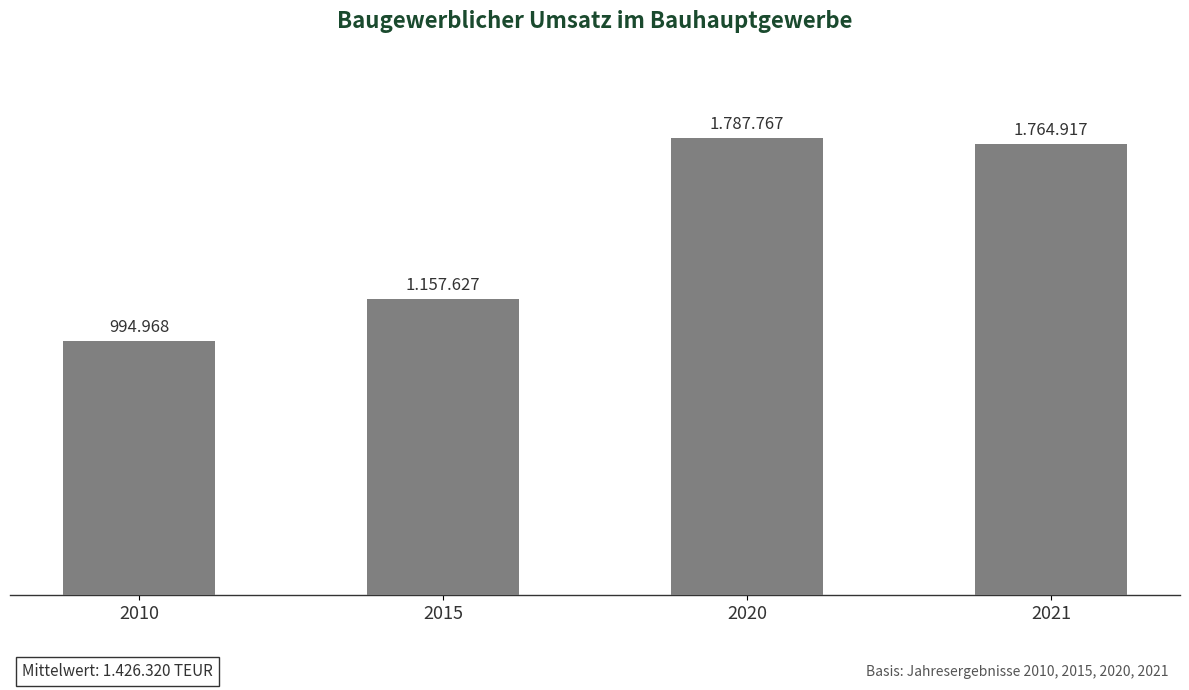

At which category does the chart reach its minimum across all series?

2010